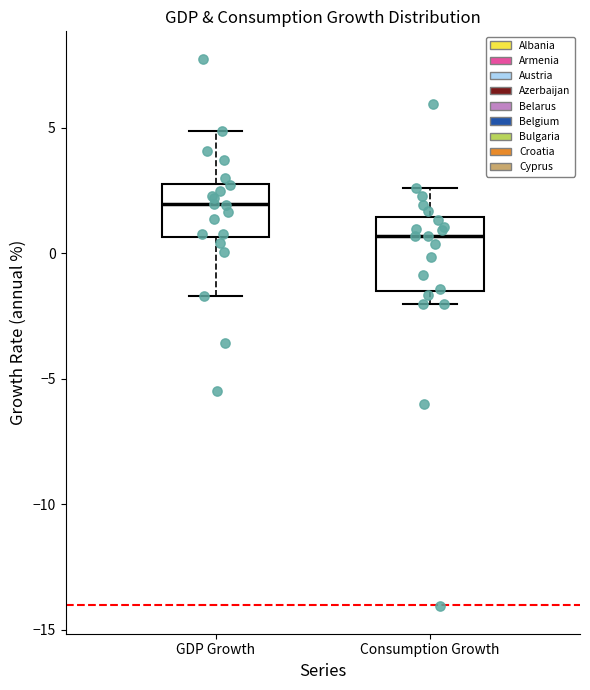

Which box is the tallest, from its lower edge to its upper edge?

Consumption Growth